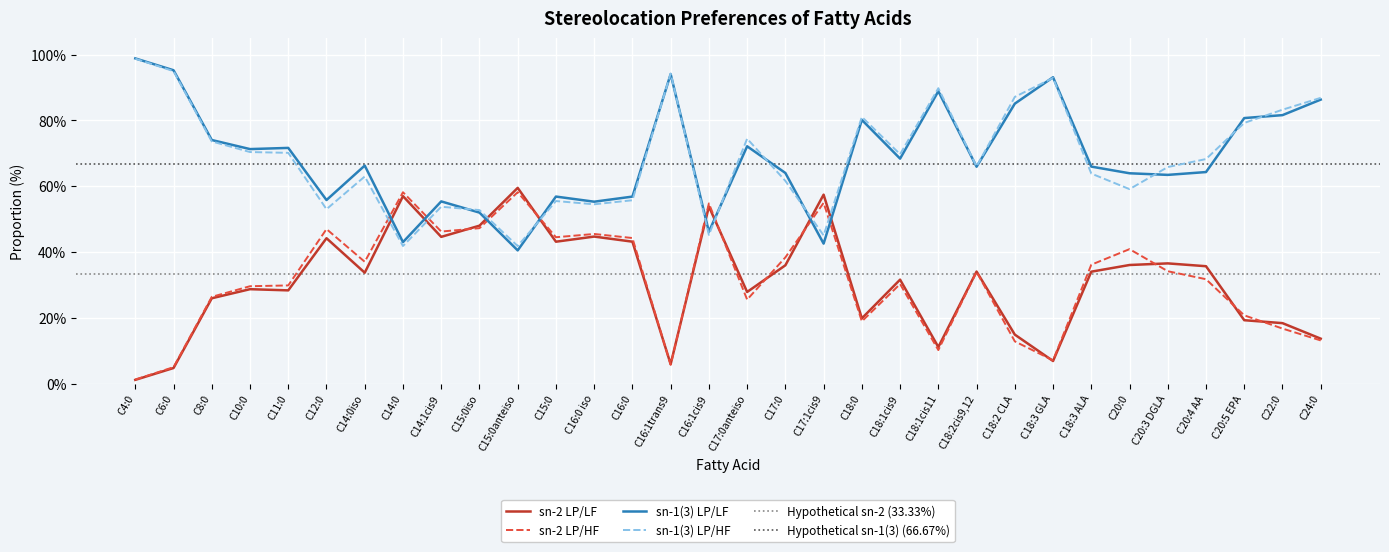

Which series has the widest spread of values?

sn-2 LP/LF